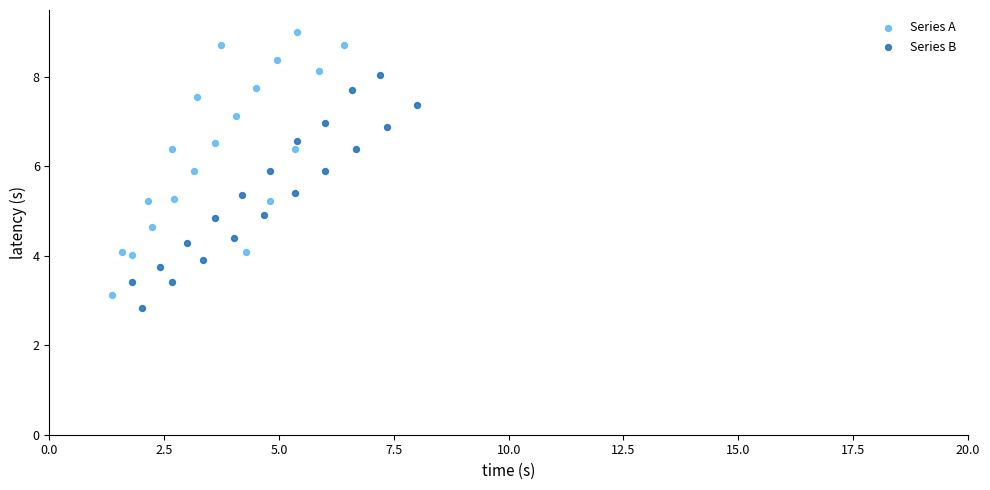

Which series reaches the minimum Y coordinate?

Series B